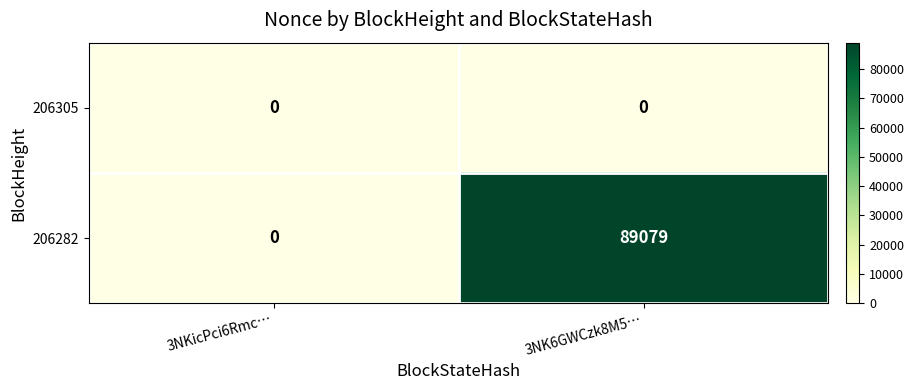

Where is 206282 nearest to the value 44539?

3NKicPci6Rmc…